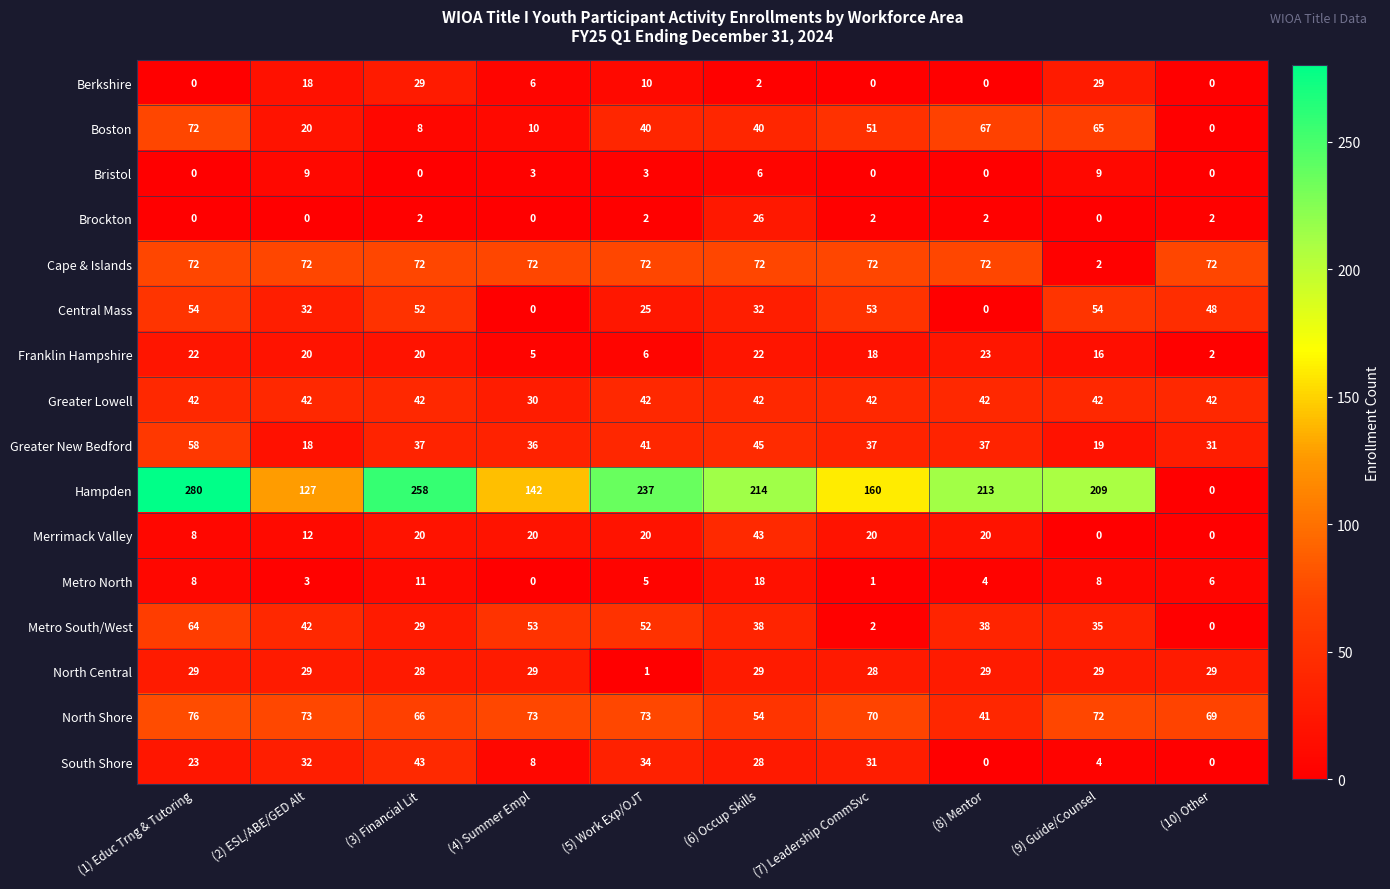

True or false: Cape & Islands has a value of 72 at (1) Educ Trng & Tutoring.

True